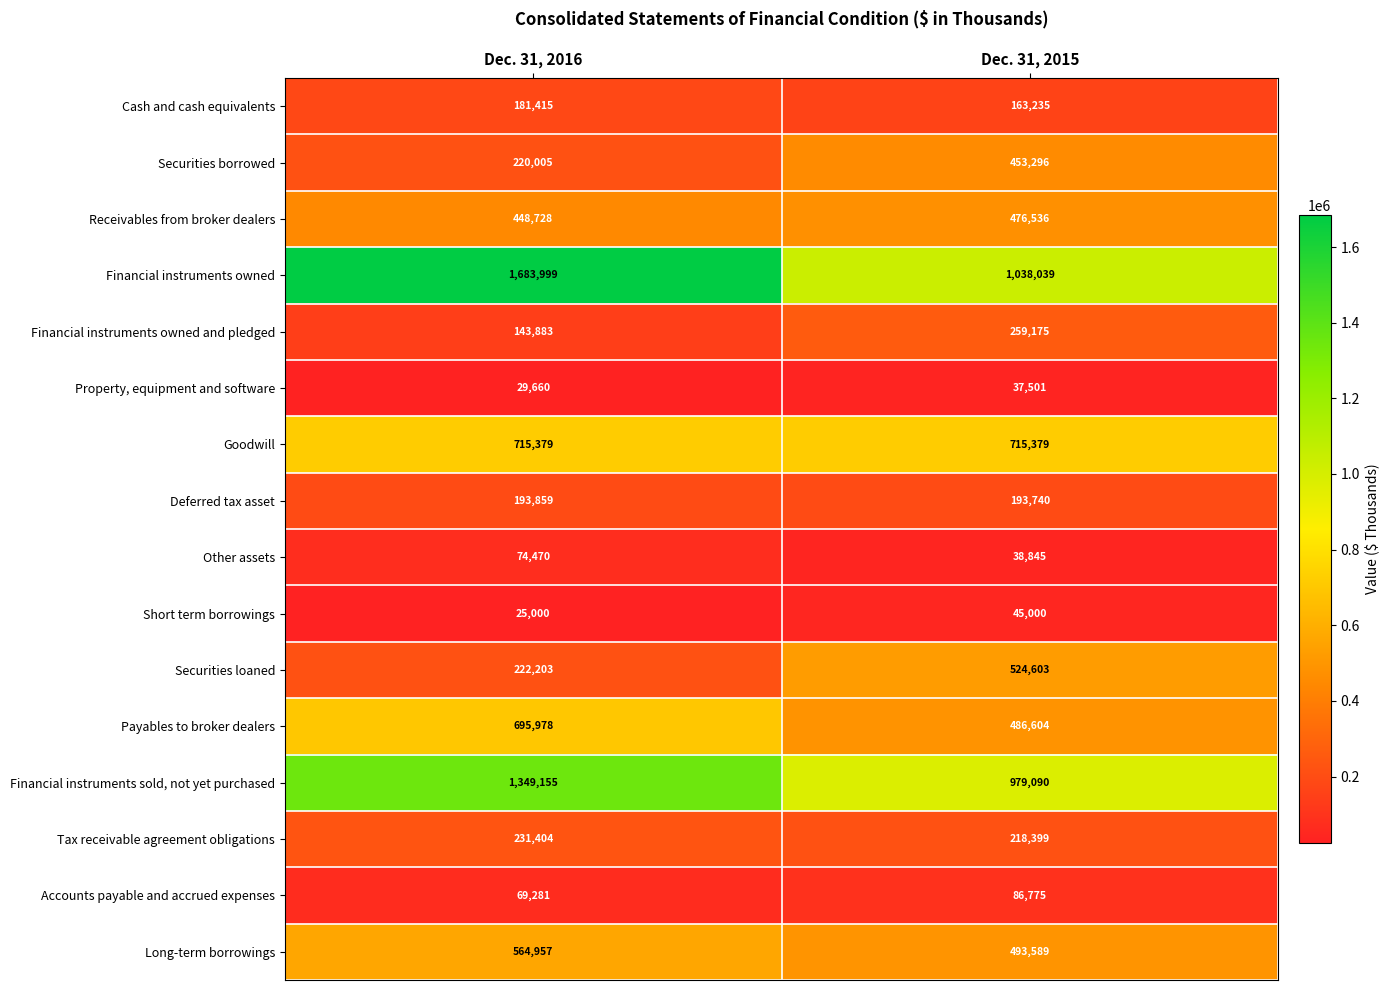

What is the difference between the Financial instruments owned and pledged values at Dec. 31, 2016 and Dec. 31, 2015?

115292